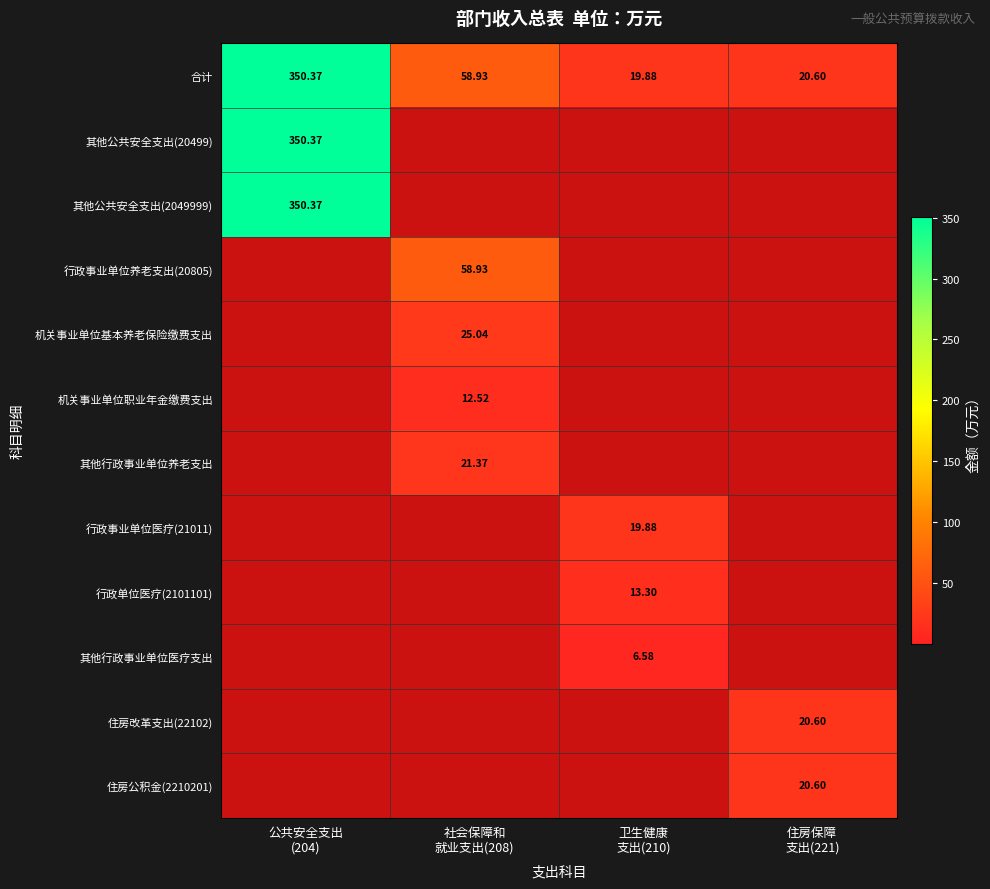

Count the number of data series in this chart.

12